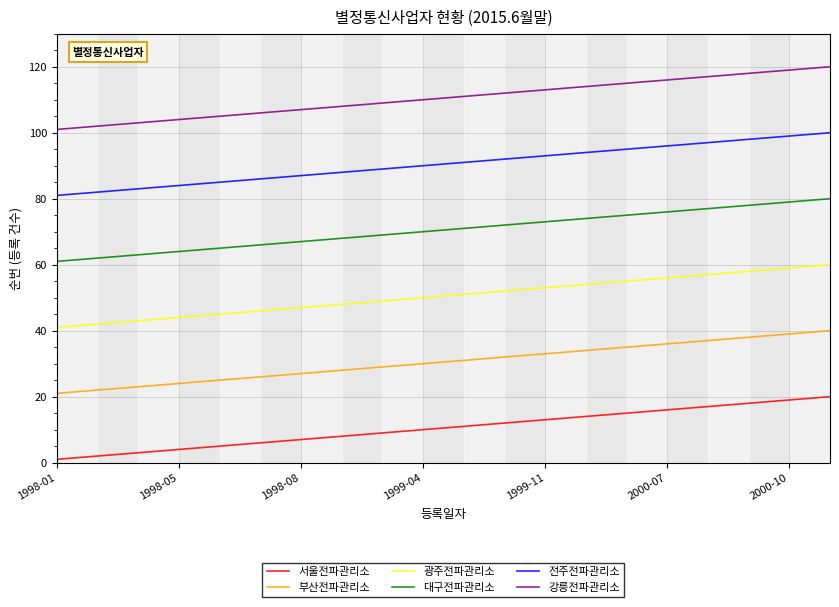

Rank the series by their maximum value, from lowest to highest.

서울전파관리소, 부산전파관리소, 광주전파관리소, 대구전파관리소, 전주전파관리소, 강릉전파관리소